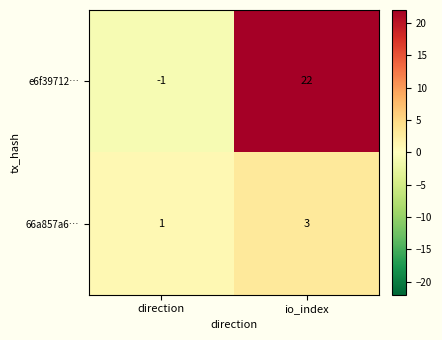

Reading left to right, what are all the values shown in this chart?

e6f39712…: -1	22
66a857a6…: 1	3